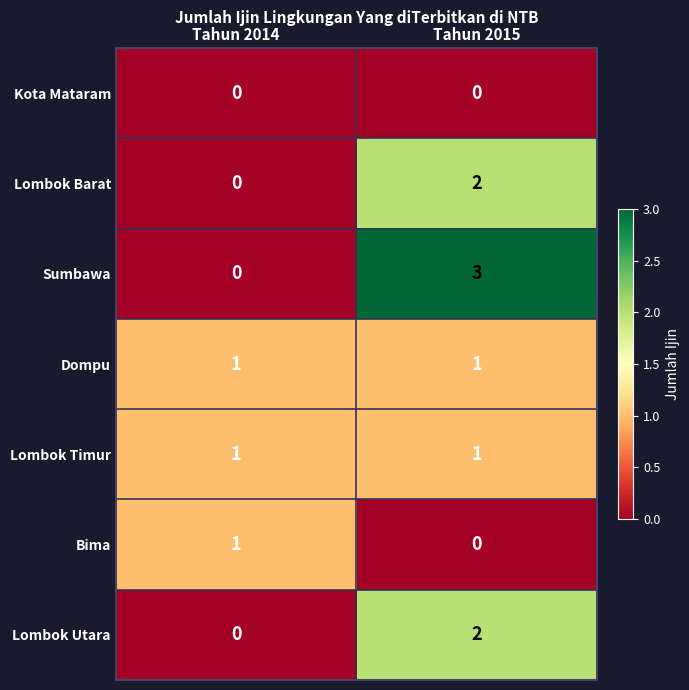

Which series has the largest total across all categories?

Sumbawa